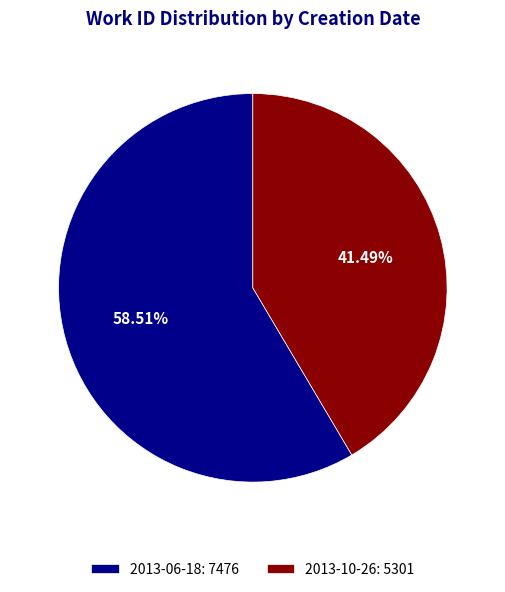

Does 2013-06-18 represent more than half of the total?

Yes